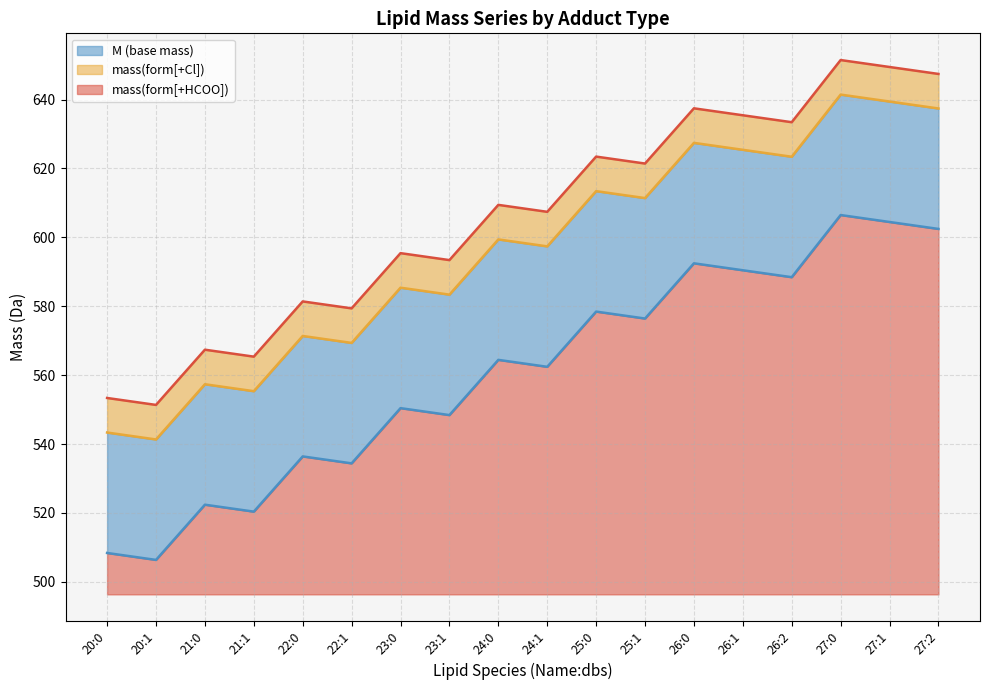

True or false: mass(form[+HCOO]) and mass(form[+Cl]) cross at least once.

False